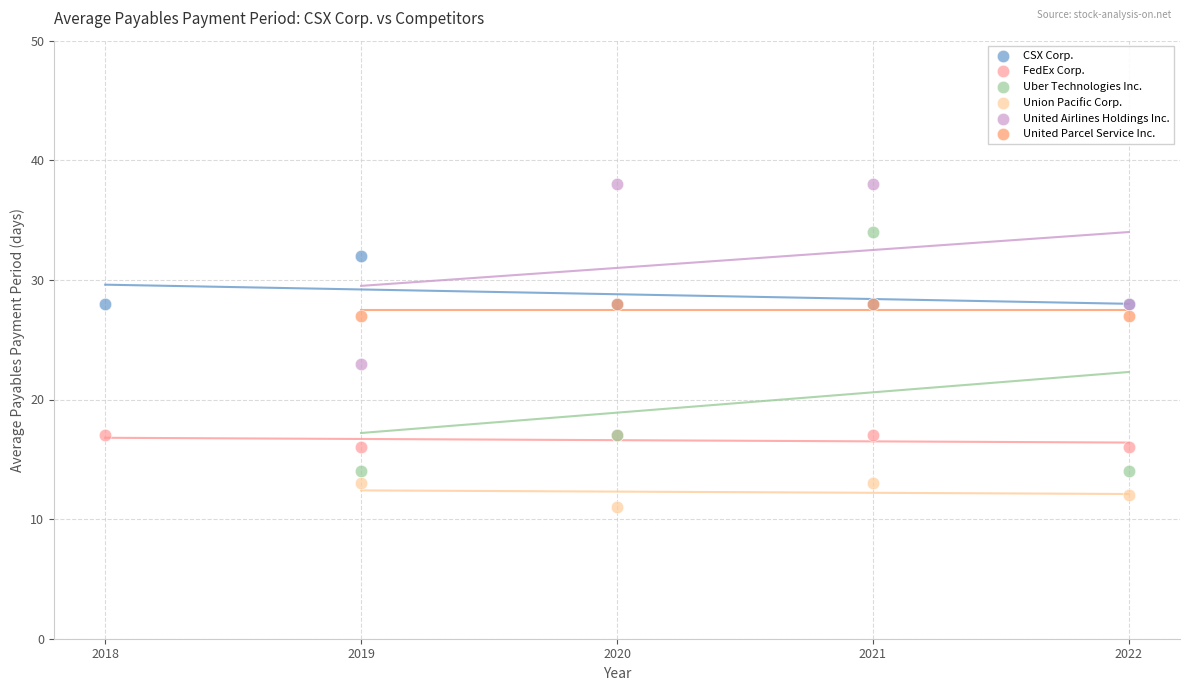

Which series reaches the minimum Y coordinate?

Union Pacific Corp.